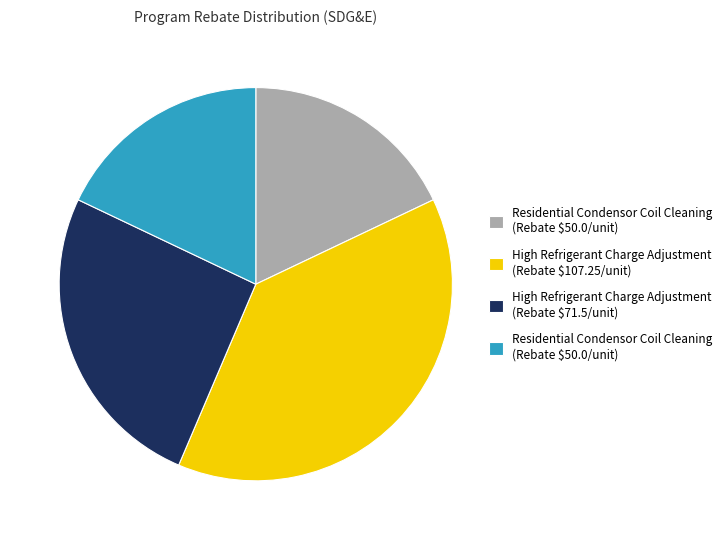

Is there a majority slice in this chart?

No